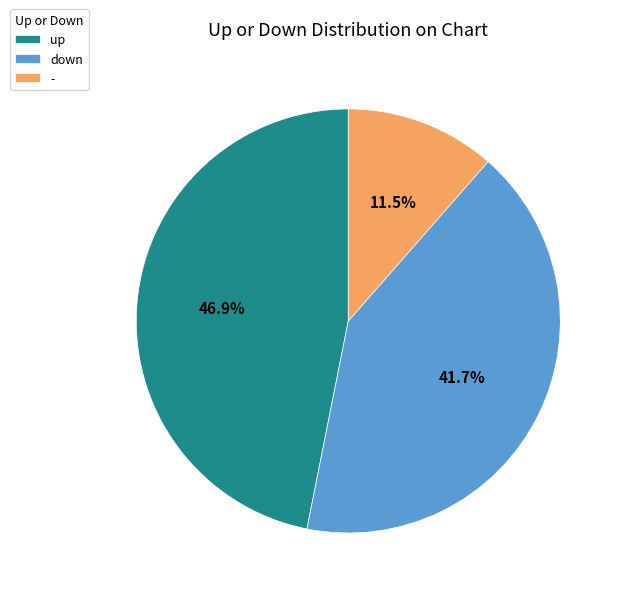

Combined, do down and up account for over 50%?

Yes